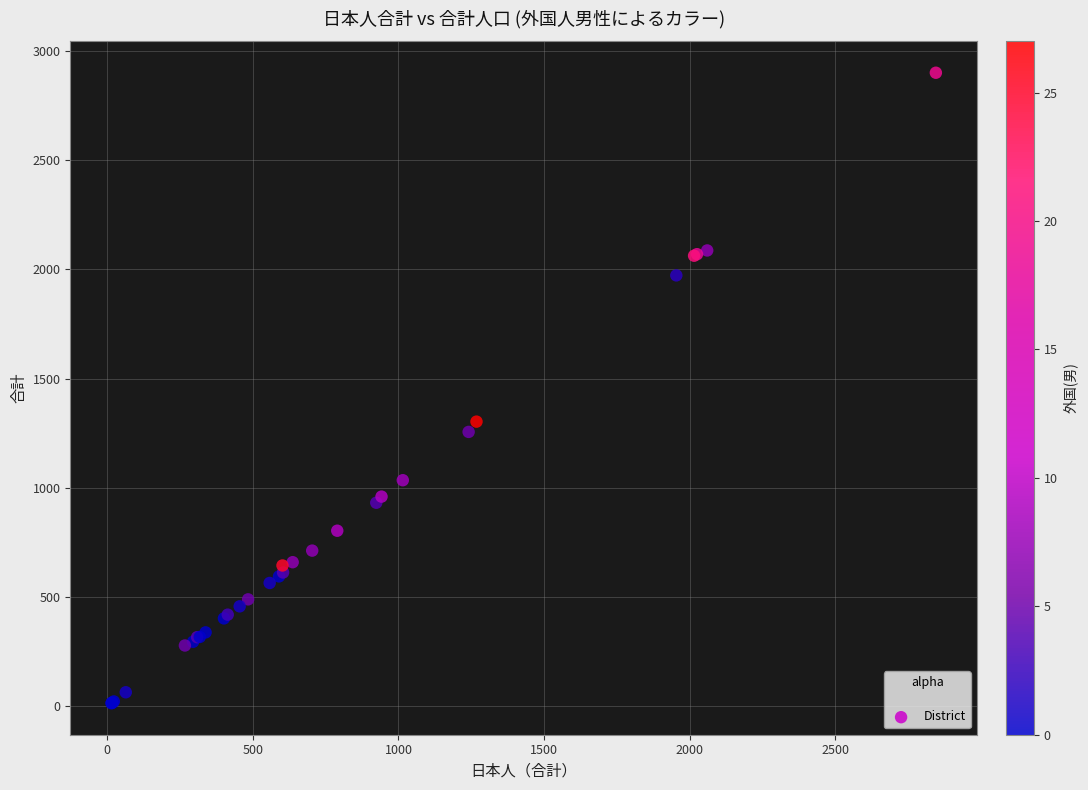

What Y value in the scatter plot is closest to 1457?

1303